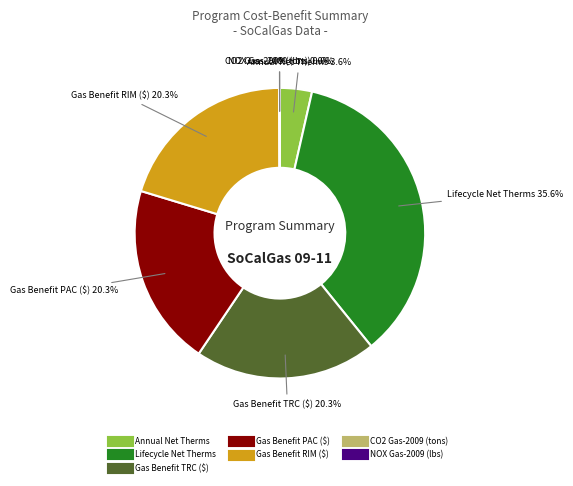

Is there a majority slice in this chart?

No